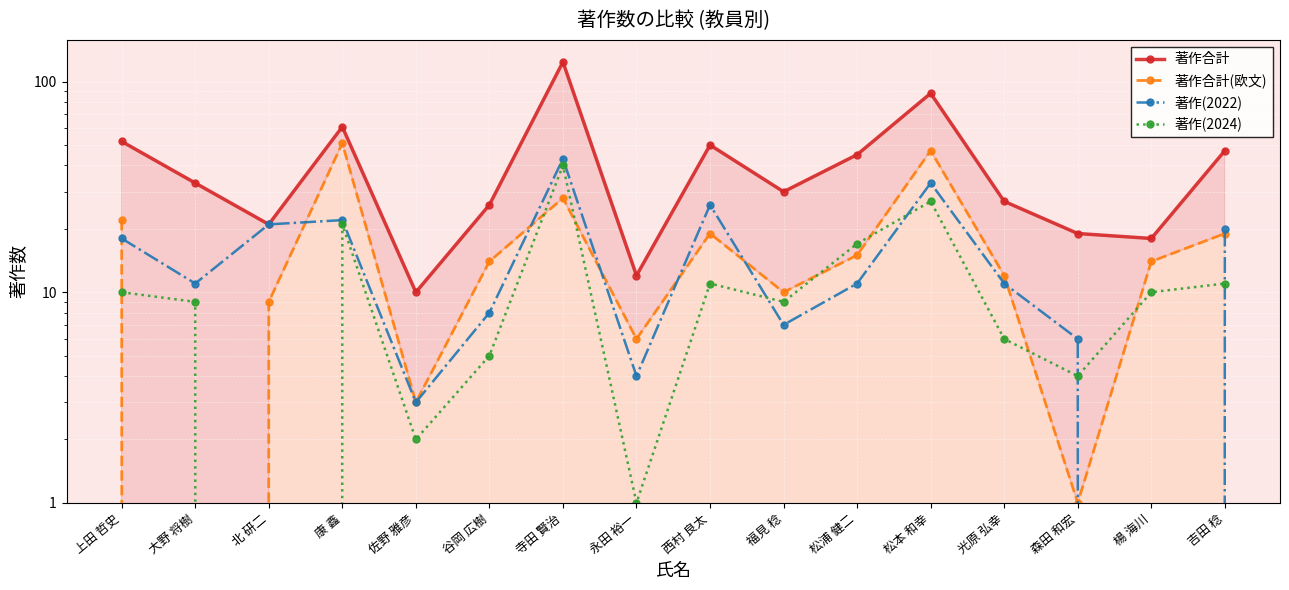

True or false: 著作(2024) and 著作合計 intersect in this chart.

False